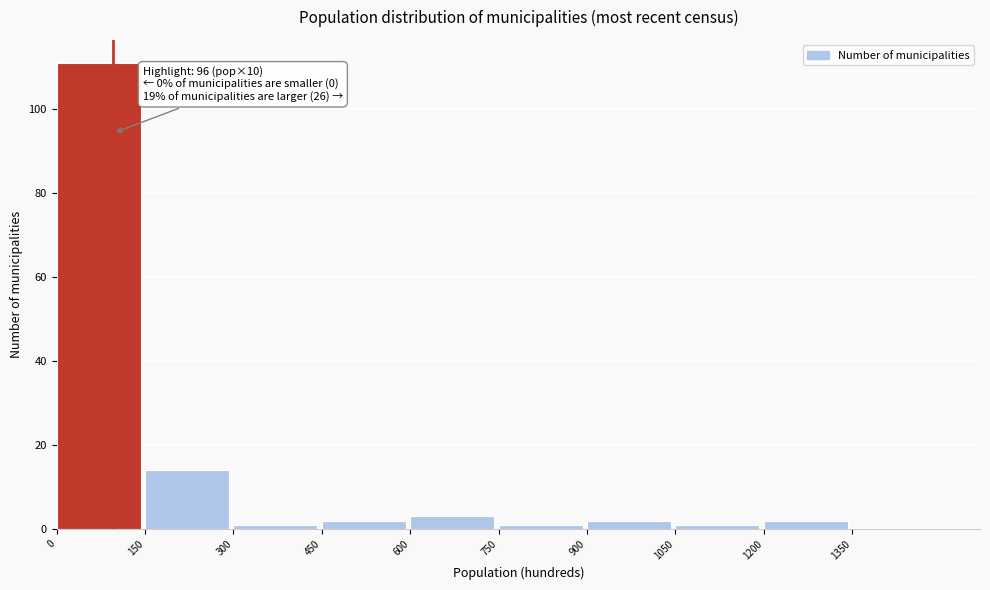

Reading right to left, transcribe all the data shown in this chart.

1350=0	1200=2	1050=1	900=2	750=1	600=3	450=2	300=1	150=14	0=111